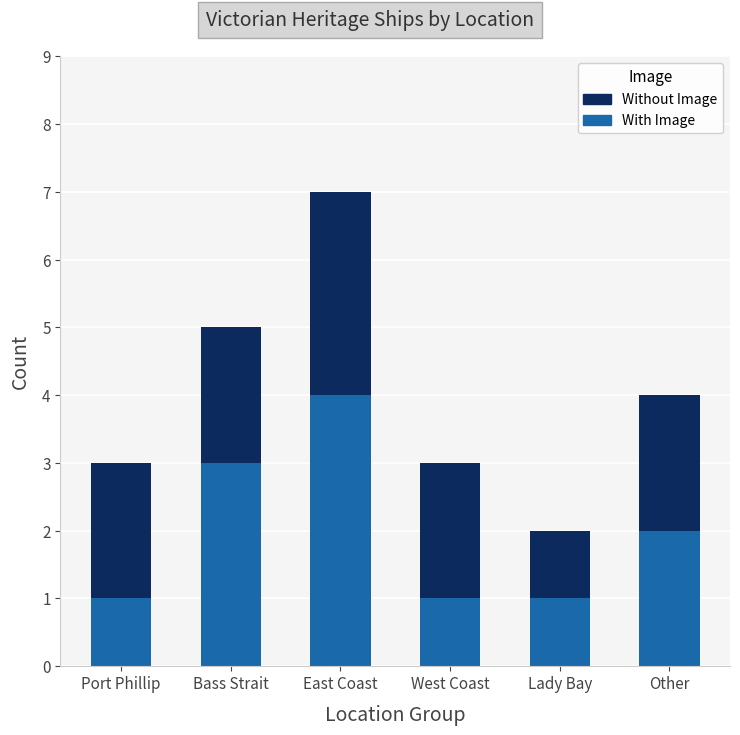

Count the number of data series in this chart.

2